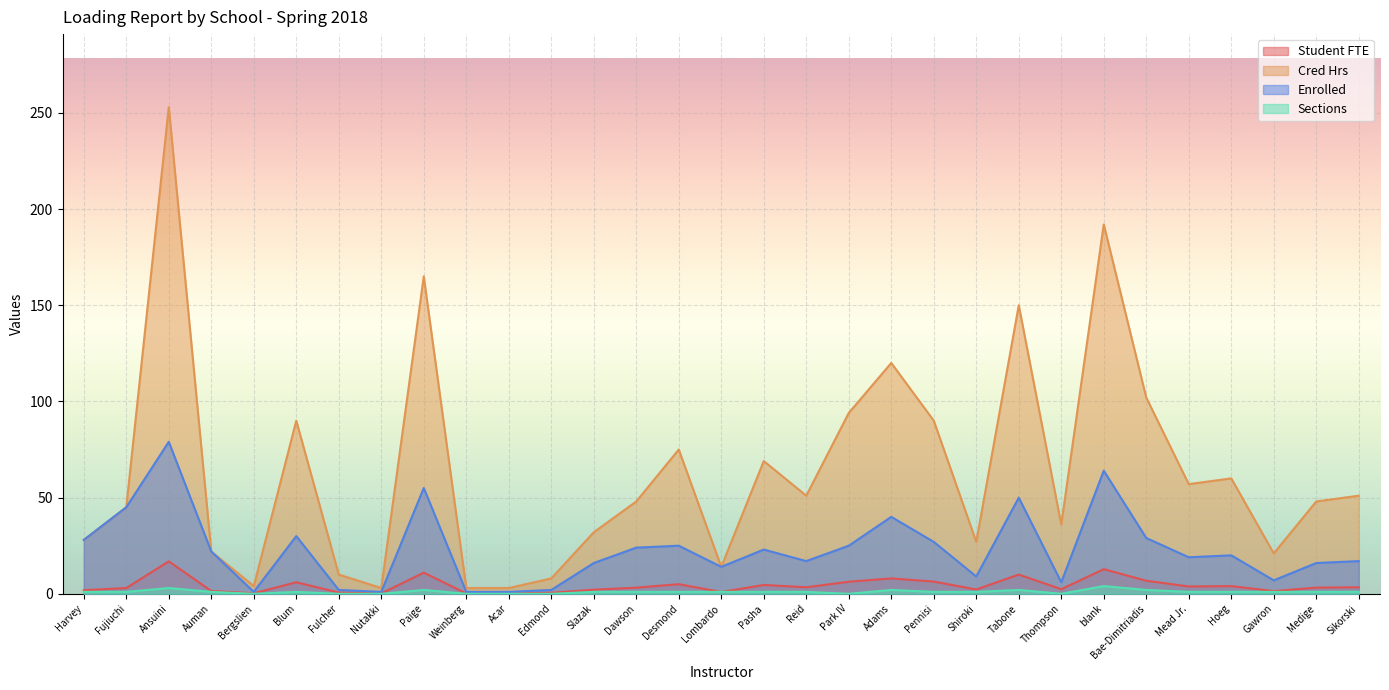

Which series has the largest range (max minus min)?

Cred Hrs